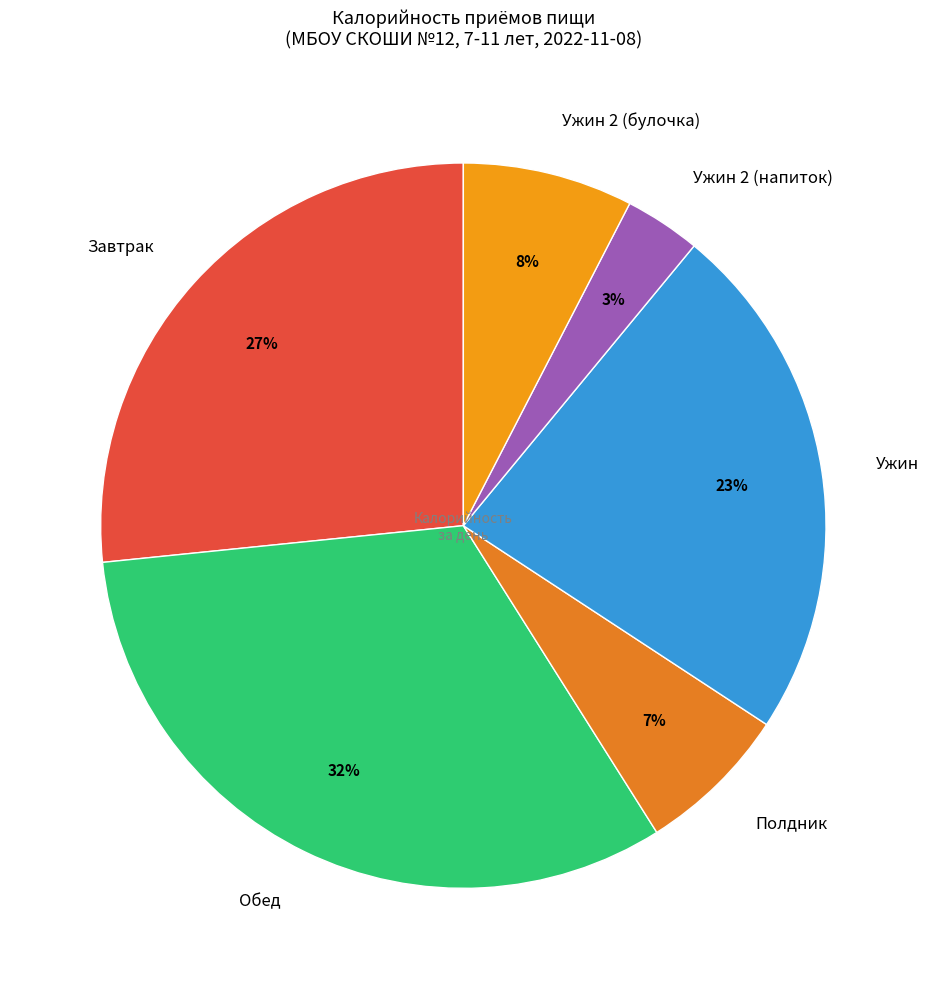

Rank the categories by value from lowest to highest.

Ужин 2 (напиток), Полдник, Ужин 2 (булочка), Ужин, Завтрак, Обед